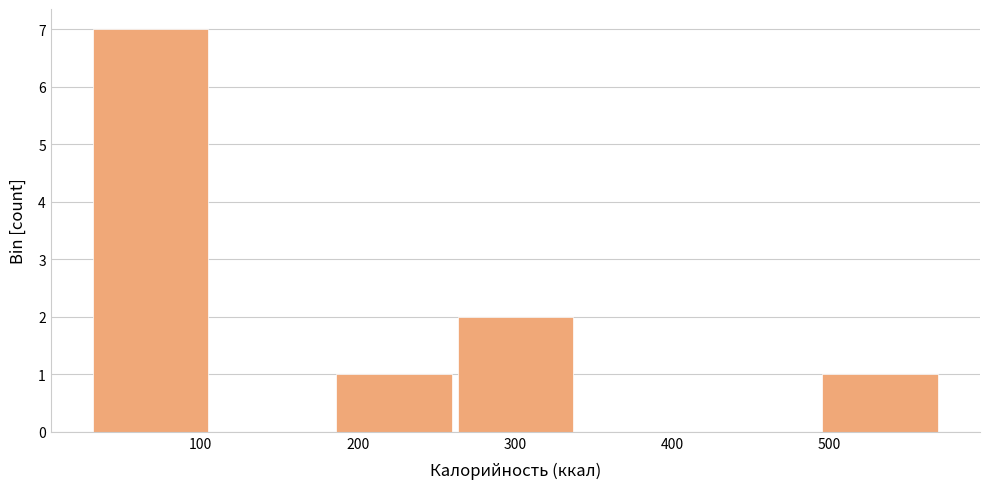

What is the height of the bar covering 260 to 340 on the x-axis? Neither the bar edges nor the heights are printed on the chart, so give them approximately, as read against the axes.

2